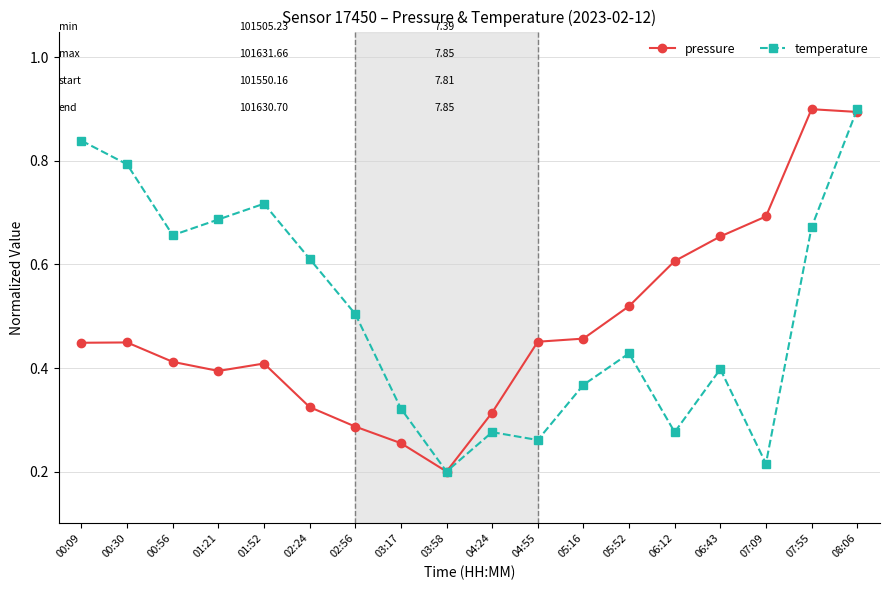

True or false: temperature has more than 0 points higher than both neighbors.

True